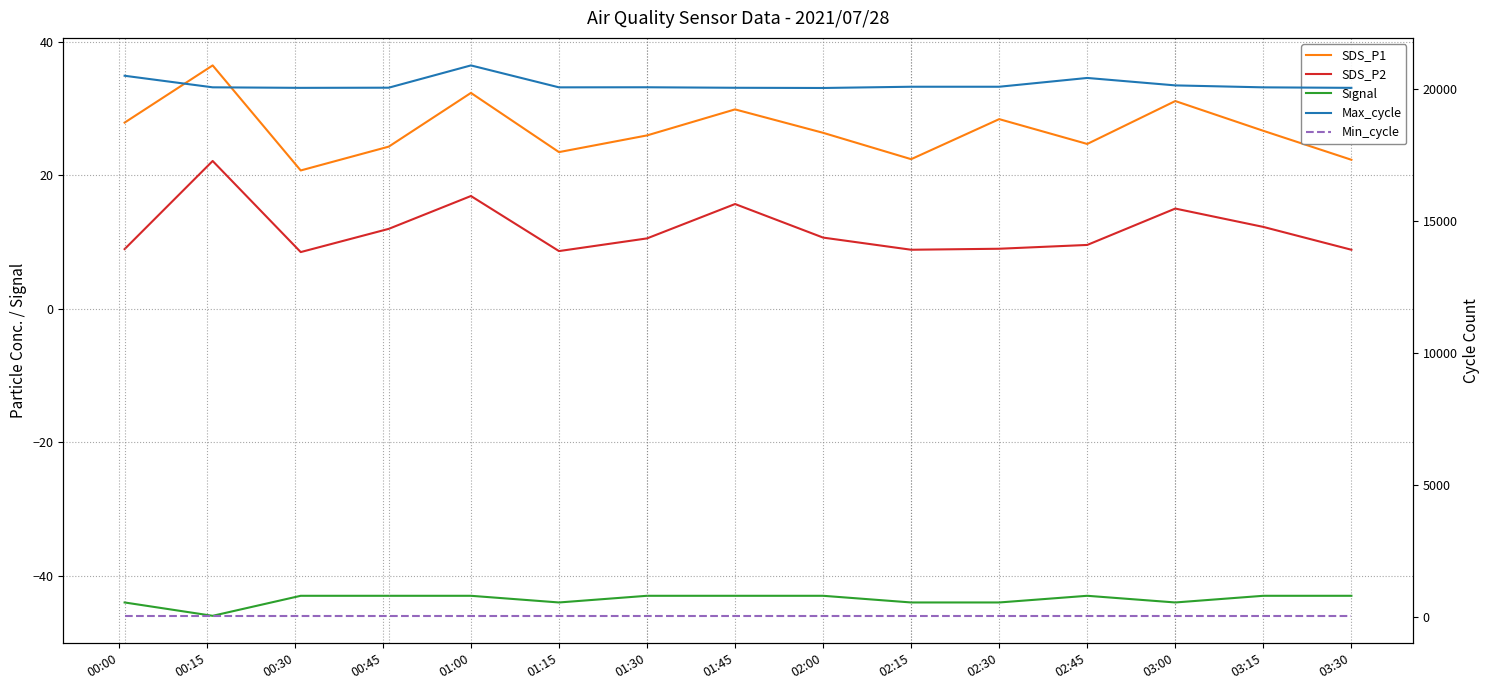

Which label corresponds to the smallest value in the chart?

00:15